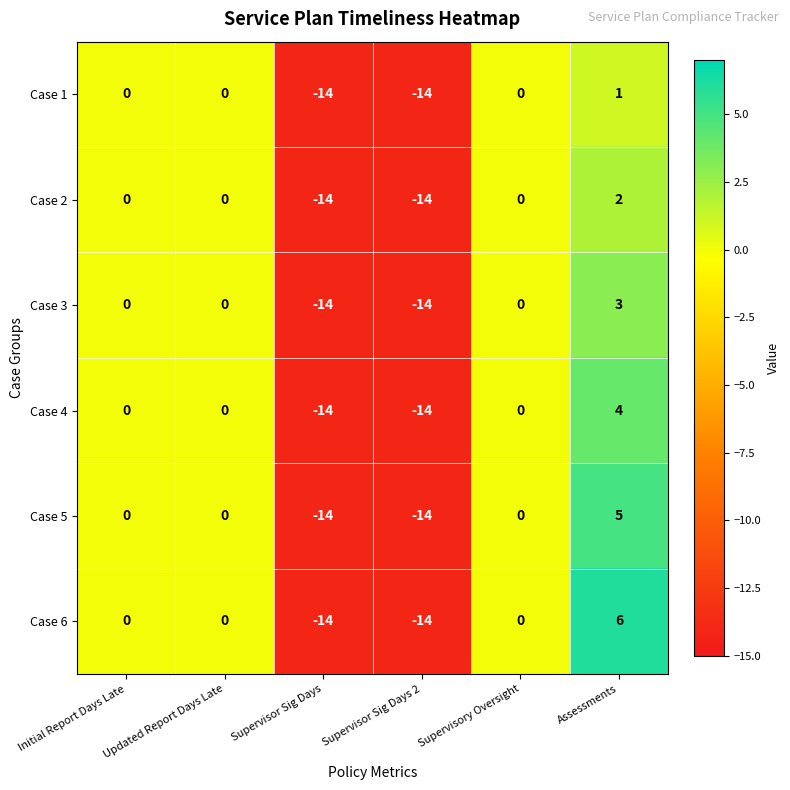

Which series has the largest range (max minus min)?

Case 6